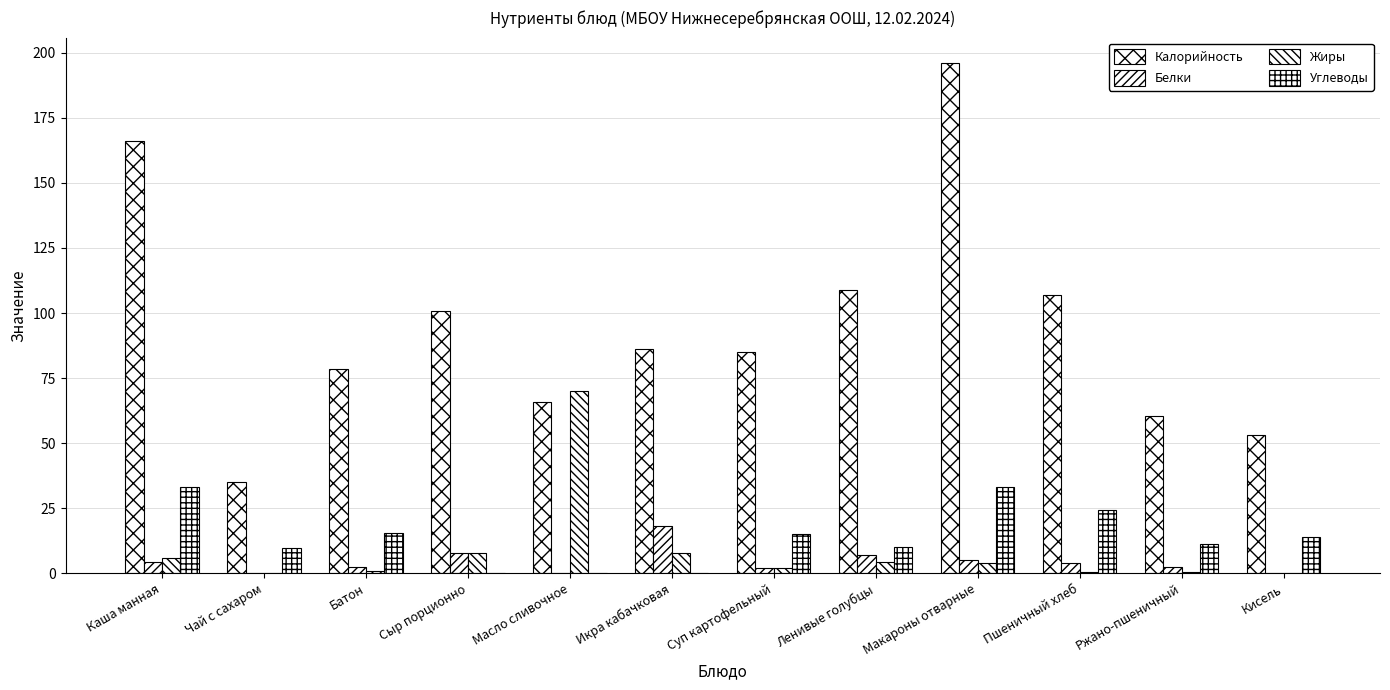

The Углеводы series shows 43.7 at Каша манная. True or false?

False